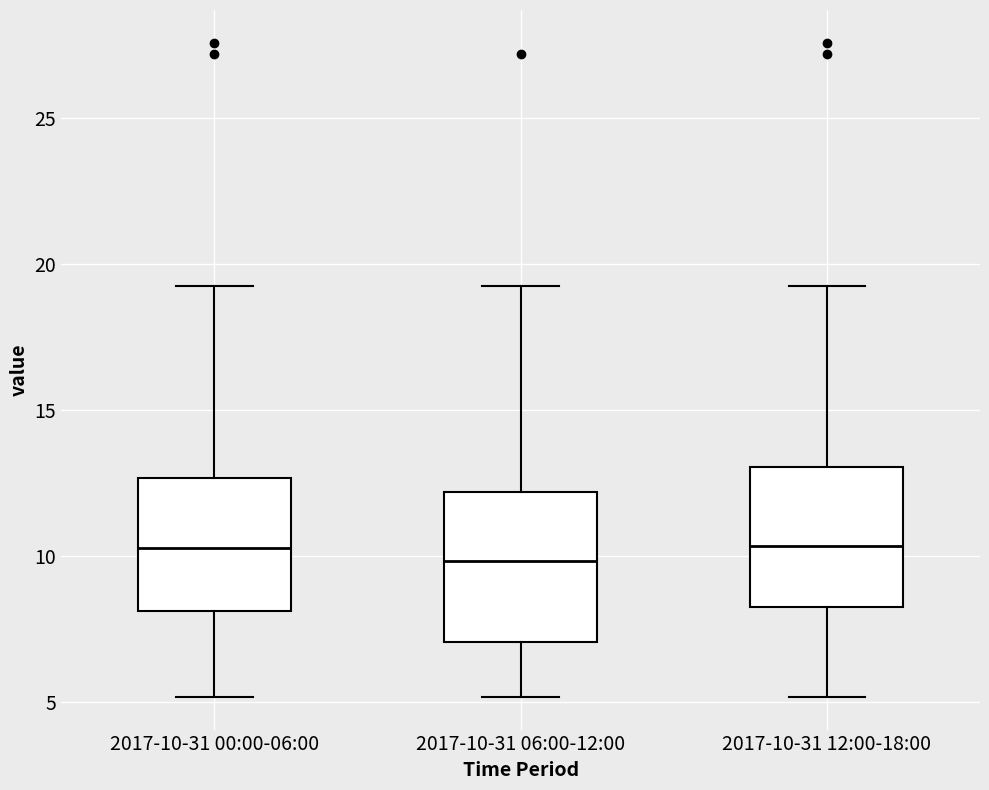

Where is the lower edge of the box for 2017-10-31 12:00-18:00 on the y-axis? The values are not printed on the chart, so give them approximately, as read against the axis.

8.5